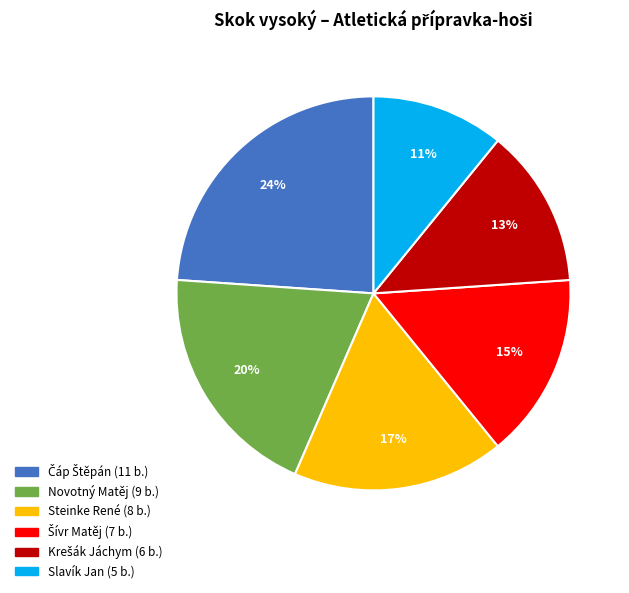

Approximately how many times larger is the value at Novotný Matěj compared to Slavík Jan?

1.8